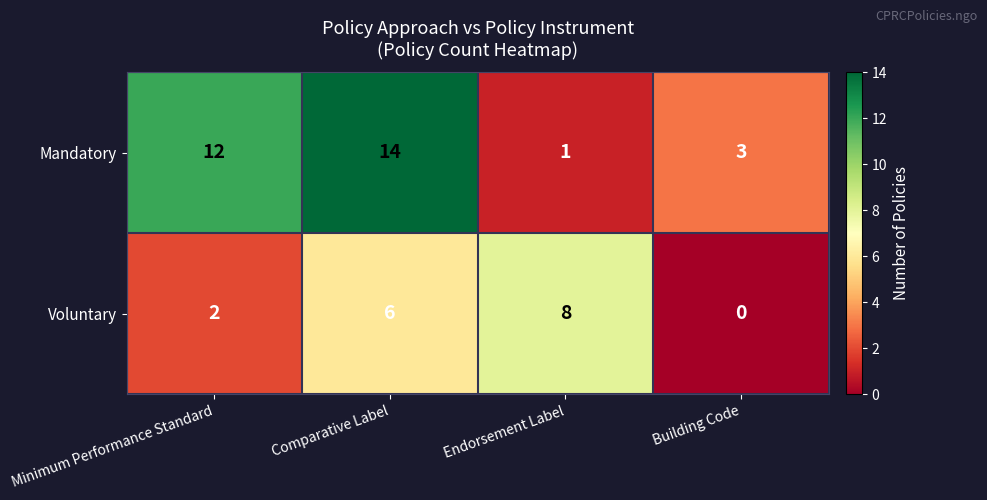

Reading left to right, transcribe all the data shown in this chart.

Mandatory: 12	14	1	3
Voluntary: 2	6	8	0